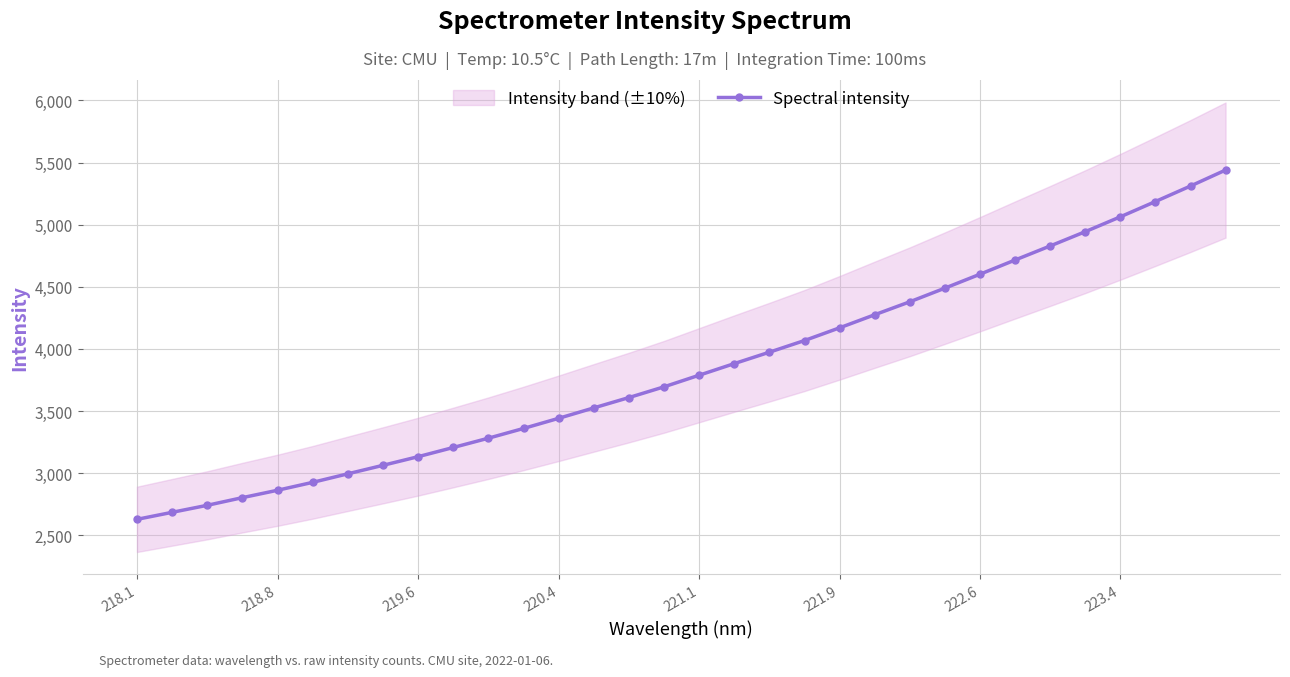

What is the maximum value for Spectral intensity?

5439.6